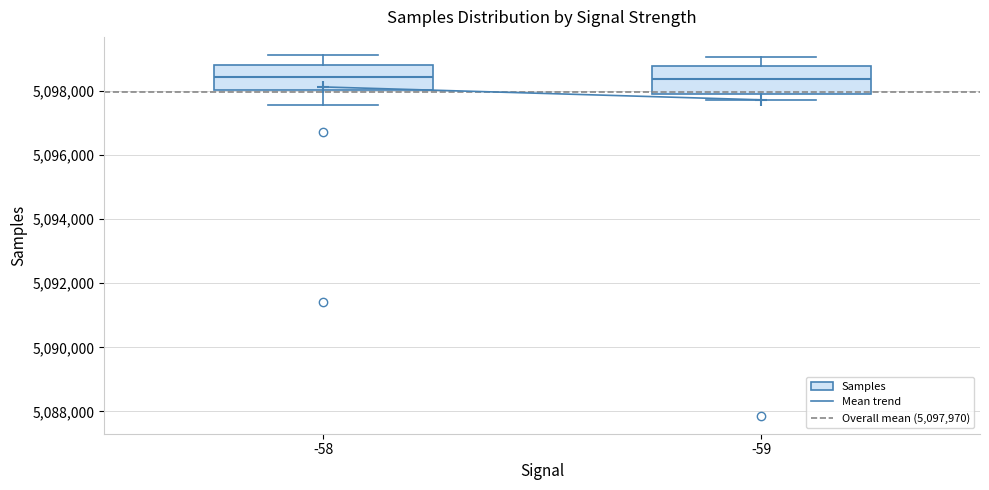

Reading left to right, read every box against the y-axis: the position of its median line, the range the box covers, and the ends of its whiskers. The values are not printed on the chart, so give them approximately, as read against the axis.

-58: median 5098400, box 5098000 to 5098800, whiskers 5097600 to 5099200
-59: median 5098400, box 5097800 to 5098800, whiskers 5097800 (just below the box's lower edge) to 5099000